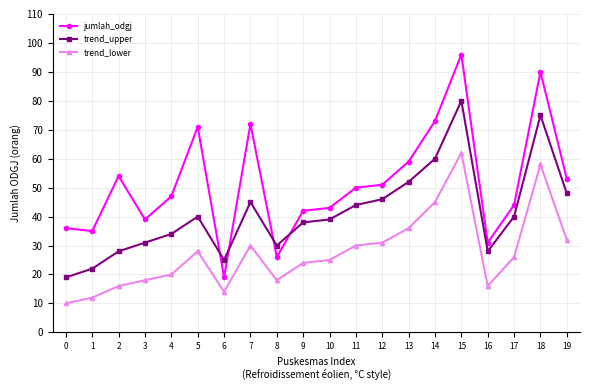

True or false: trend_upper and trend_lower intersect in this chart.

False